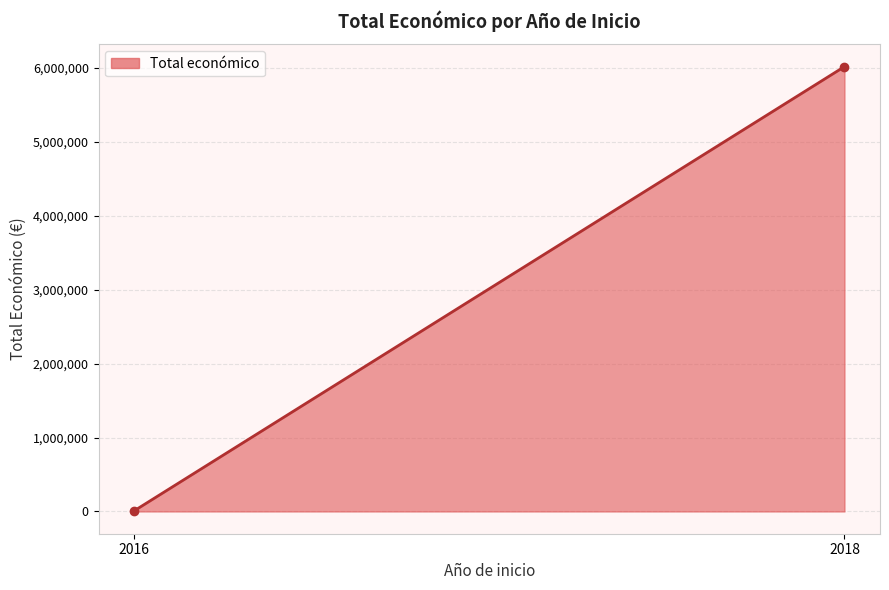

Is it true that the value at 2018 is 8588518?

False